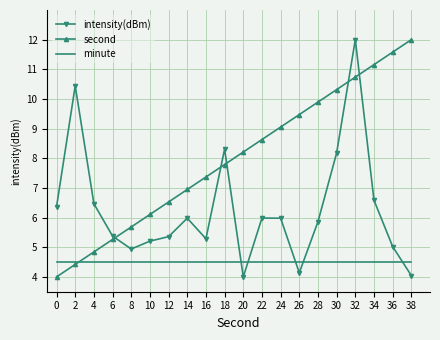

List the series in order of their overall mean, lowest first.

minute, intensity(dBm), second